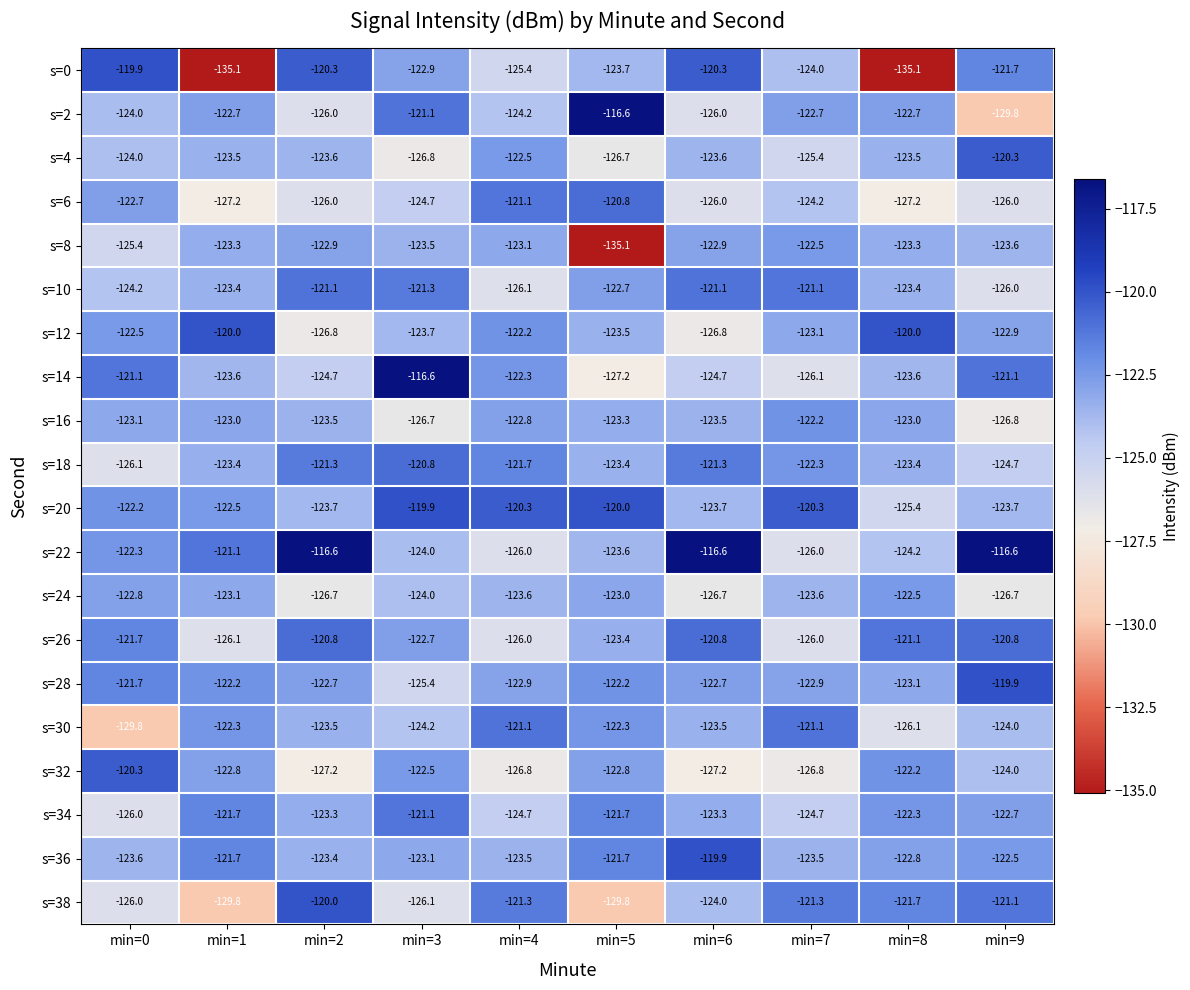

What is the sum of all s=18 values?

-1228.4